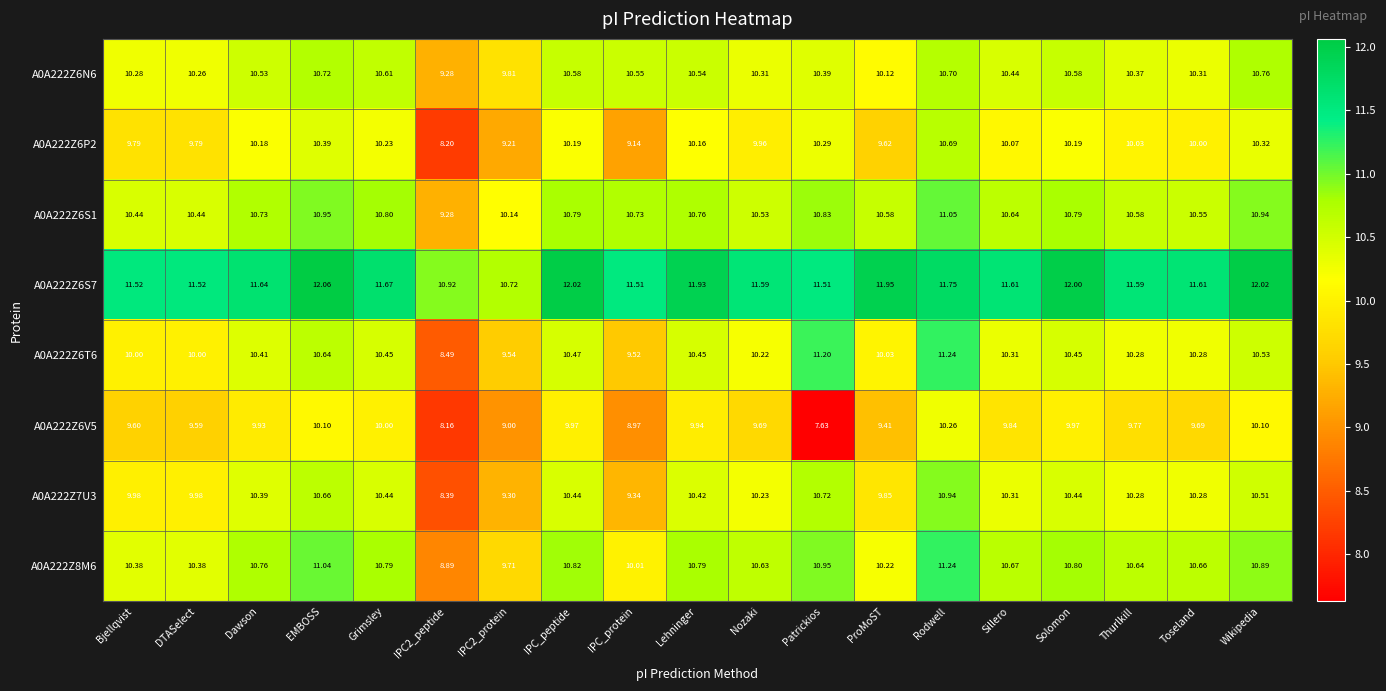

Count the number of categories in the chart.

19